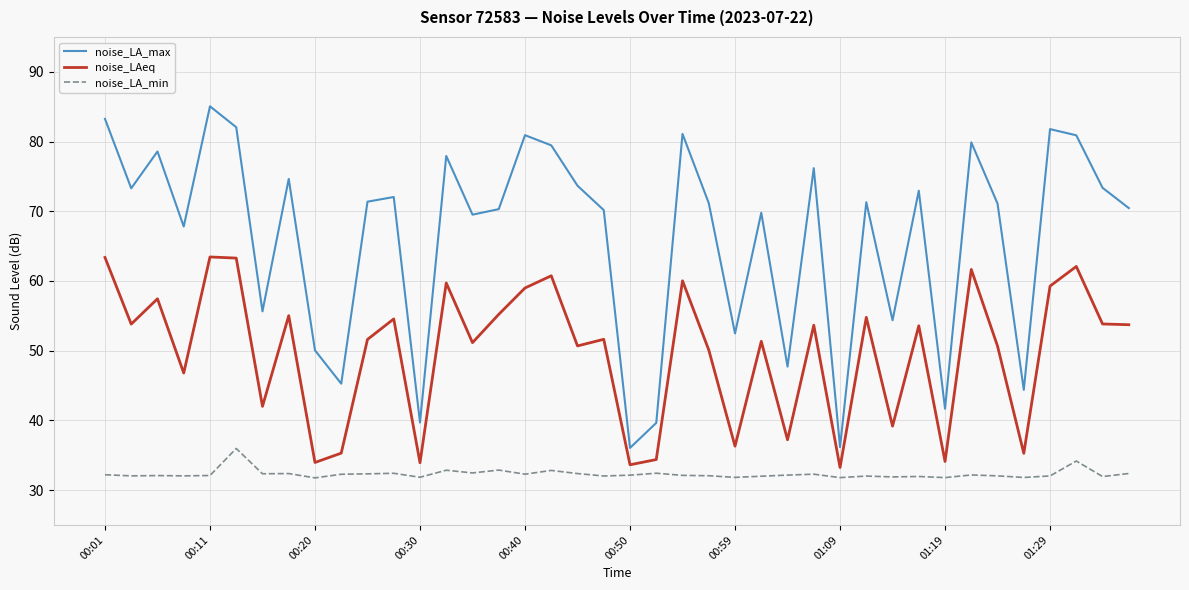

Which series has the largest range (max minus min)?

noise_LA_max